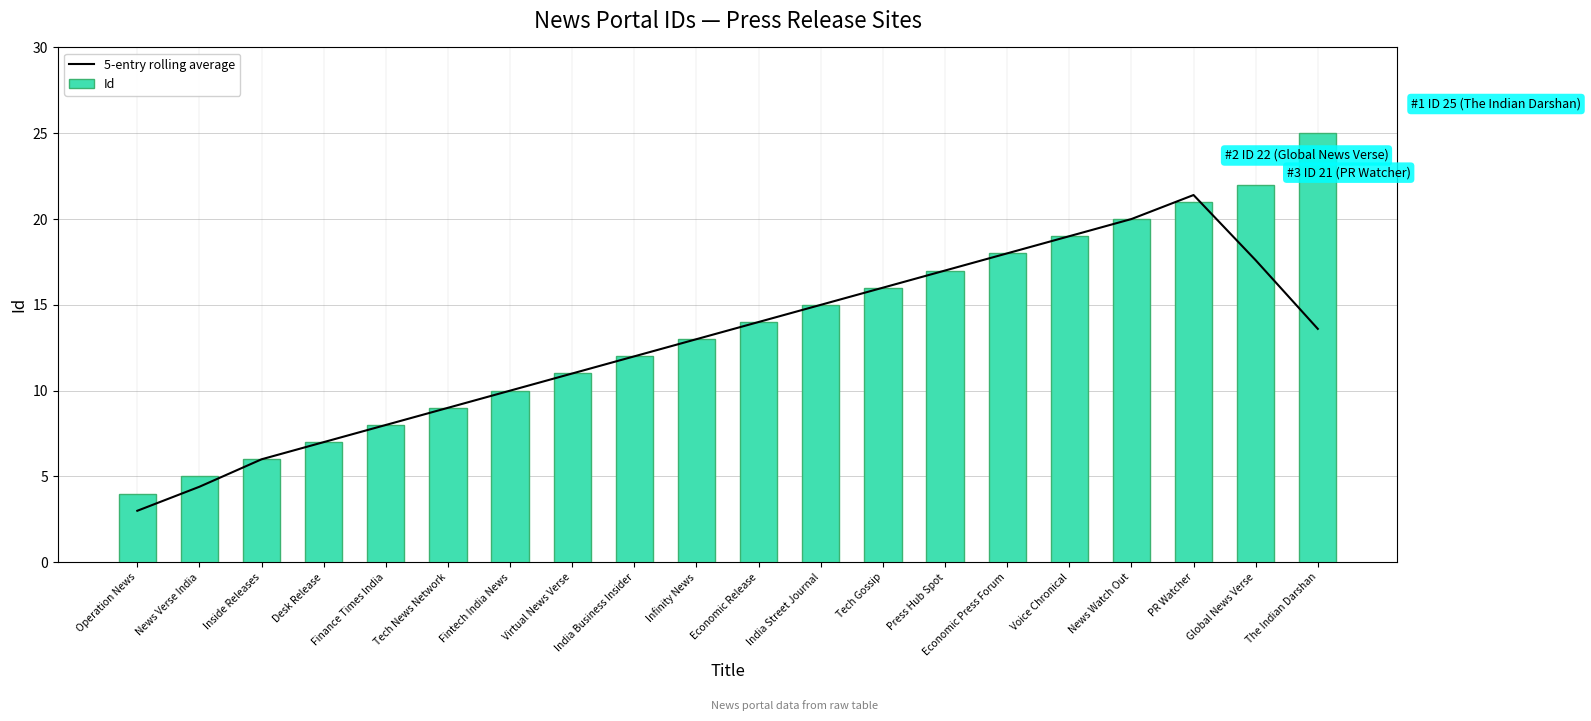

Reading right to left, transcribe all the data shown in this chart.

5-entry rolling average: The Indian Darshan=13.6	Global News Verse=17.6	PR Watcher=21.4	News Watch Out=20.0	Voice Chronical=19.0	Economic Press Forum=18.0	Press Hub Spot=17.0	Tech Gossip=16.0	India Street Journal=15.0	Economic Release=14.0	Infinity News=13.0	India Business Insider=12.0	Virtual News Verse=11.0	Fintech India News=10.0	Tech News Network=9.0	Finance Times India=8.0	Desk Release=7.0	Inside Releases=6.0	News Verse India=4.4	Operation News=3.0
Id: The Indian Darshan=25.0	Global News Verse=22.0	PR Watcher=21.0	News Watch Out=20.0	Voice Chronical=19.0	Economic Press Forum=18.0	Press Hub Spot=17.0	Tech Gossip=16.0	India Street Journal=15.0	Economic Release=14.0	Infinity News=13.0	India Business Insider=12.0	Virtual News Verse=11.0	Fintech India News=10.0	Tech News Network=9.0	Finance Times India=8.0	Desk Release=7.0	Inside Releases=6.0	News Verse India=5.0	Operation News=4.0